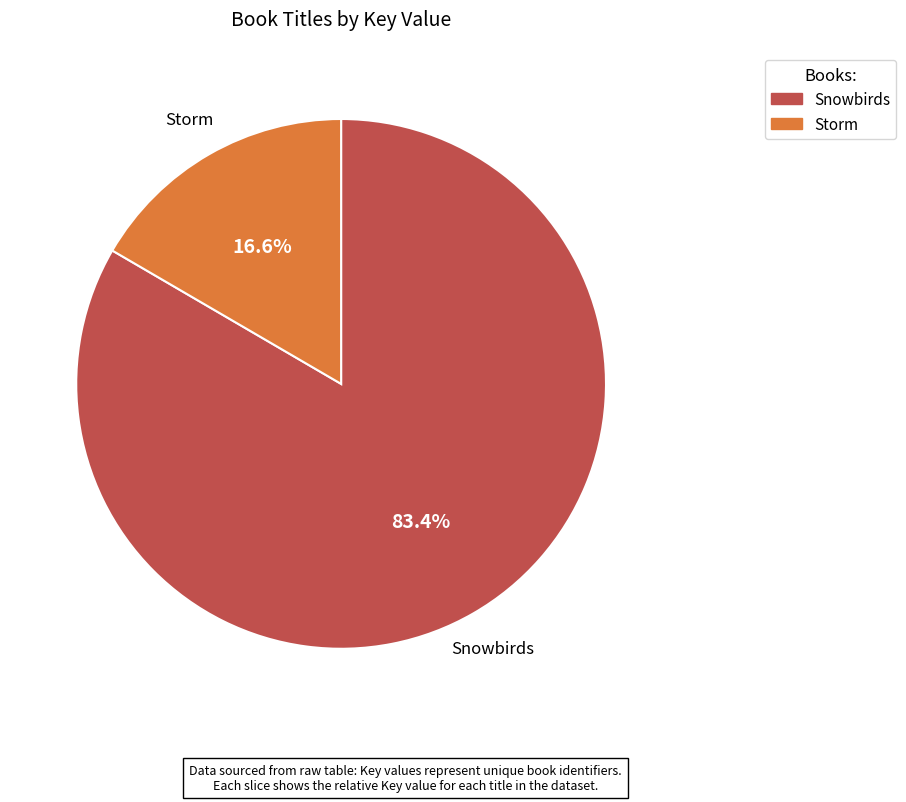

How many segments does this pie chart have?

2